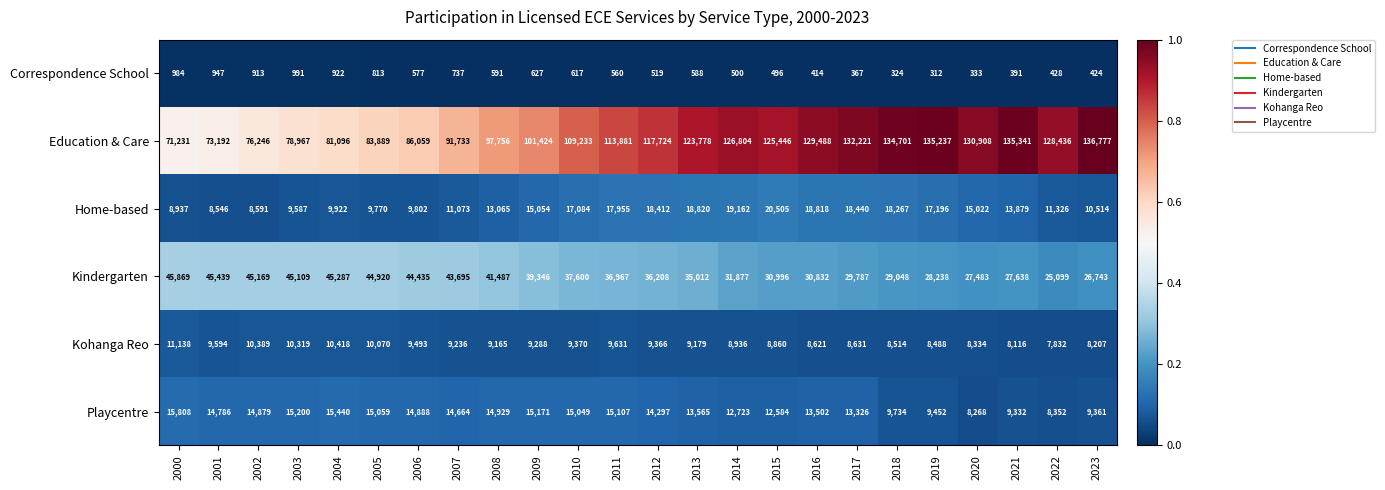

Where is Correspondence School nearest to the value 651?

2009